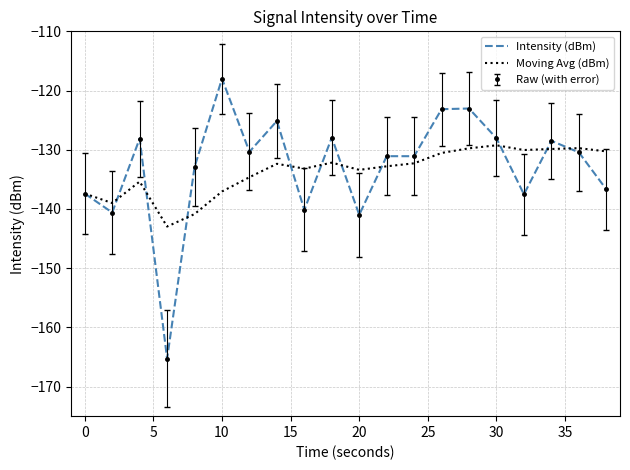

Reading right to left, what are all the values shown in this chart?

Intensity (dBm): -136.7	-130.4	-128.5	-137.5	-128.1	-123.0	-123.1	-131.1	-131.1	-141.0	-127.9	-140.2	-125.1	-130.3	-118.0	-132.9	-165.3	-128.1	-140.6	-137.4
Moving Avg (dBm): -130.3	-129.7	-129.9	-130.0	-129.2	-129.8	-130.5	-132.3	-132.8	-133.4	-132.2	-133.2	-132.4	-134.6	-137.1	-140.9	-143.0	-135.4	-139.0	-137.4